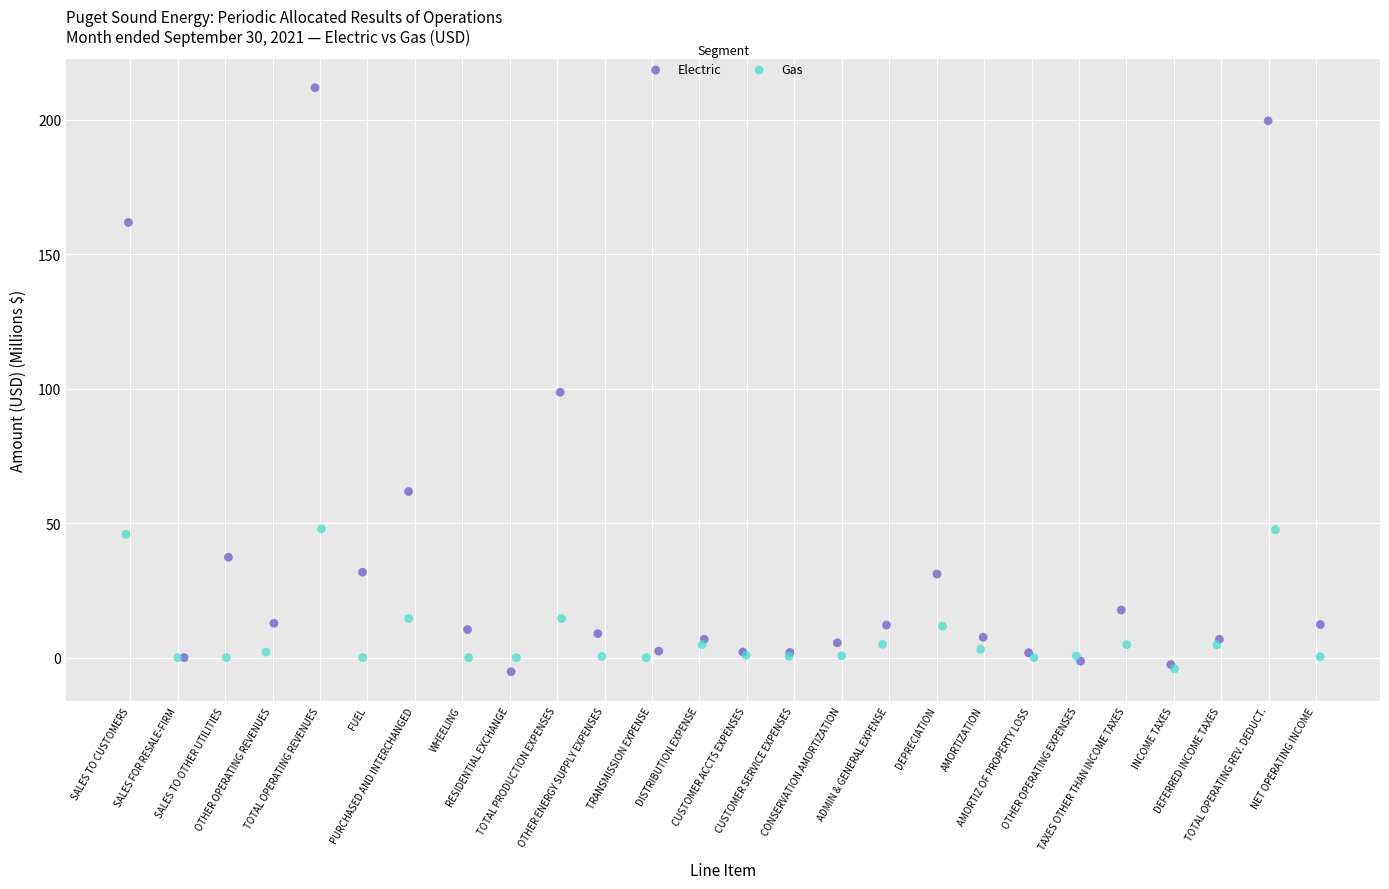

Which series contains the highest Y value?

Electric